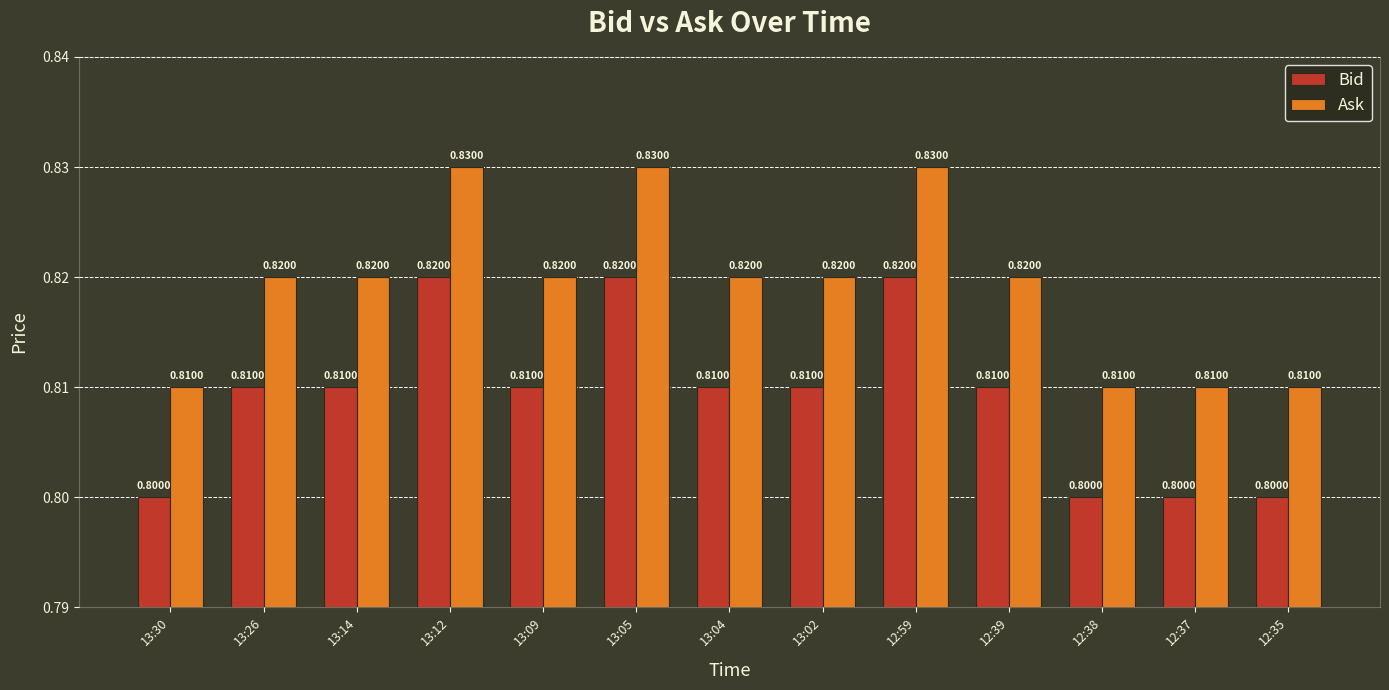

Which series has the largest total across all categories?

Ask